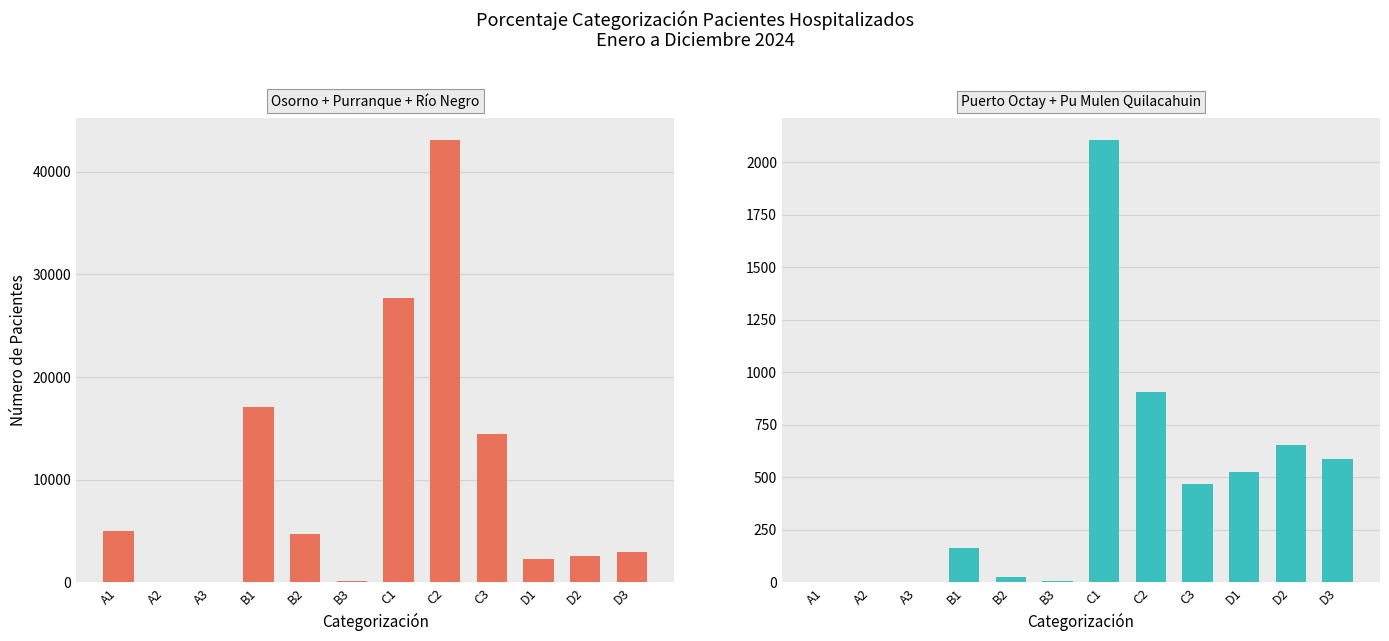

Reading left to right, transcribe all the data shown in this chart.

Osorno + Purranque + Rio Negro: A1=5005	A2=45	A3=4	B1=17047	B2=4688	B3=154	C1=27721	C2=43091	C3=14404	D1=2282	D2=2524	D3=2906
Puerto Octay + Pu Mulen: A1=0	A2=0	A3=0	B1=161	B2=23	B3=5	C1=2106	C2=904	C3=469	D1=523	D2=653	D3=587